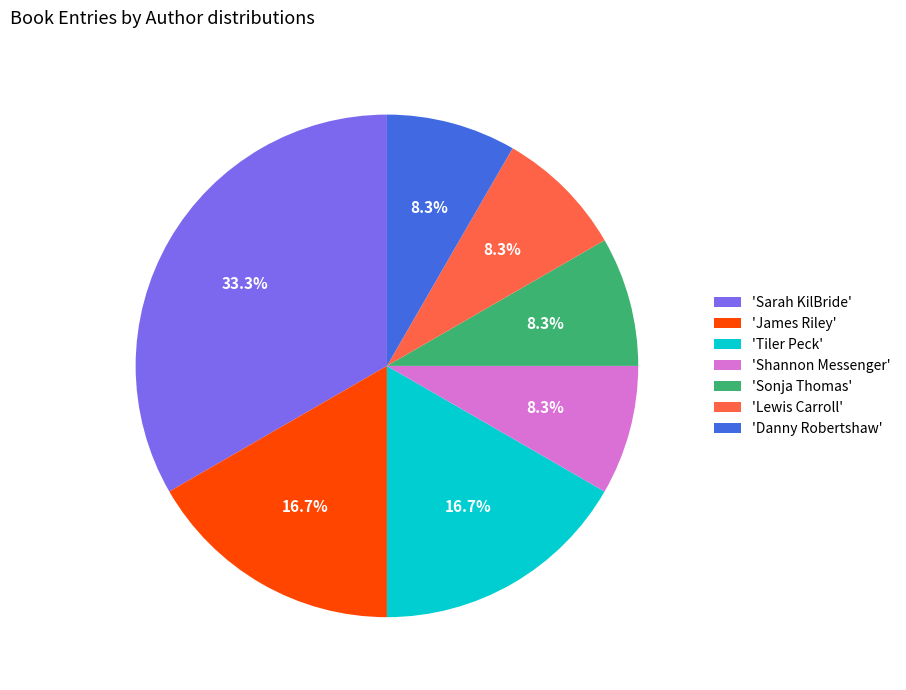

To the nearest percent, what is the average slice percentage?

14%